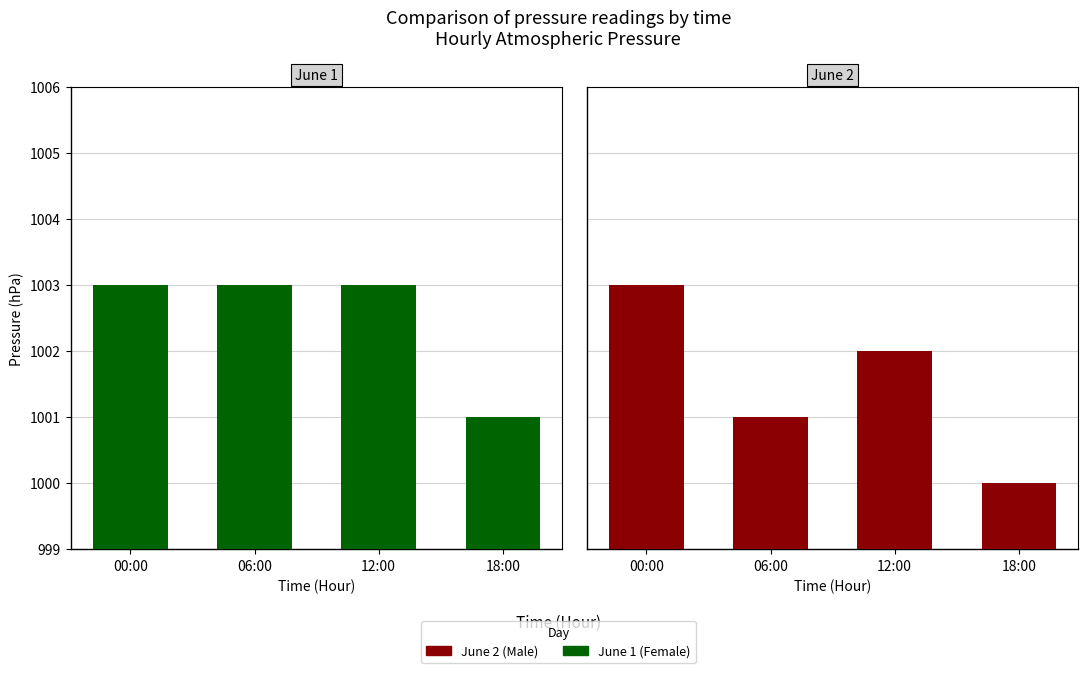

What is the label of the 3rd bar from the left?

12:00